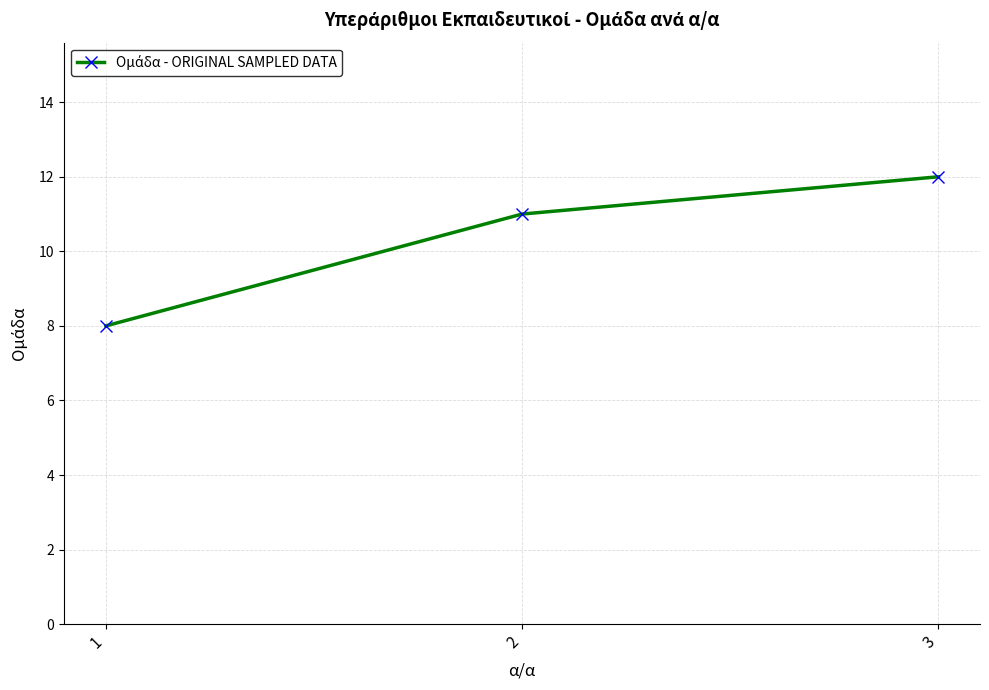

Count the number of data series in this chart.

1